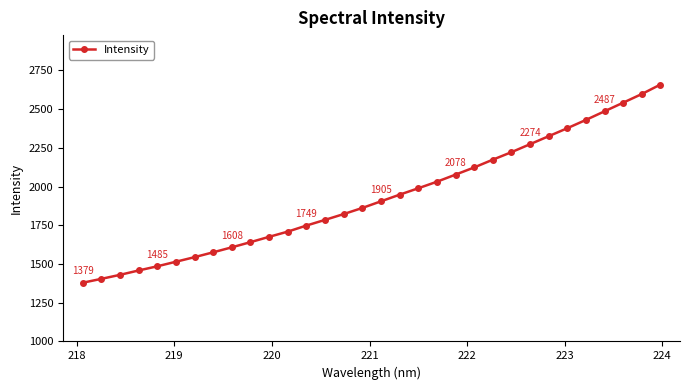

What is the value of the 30th point from the left?

2542.2